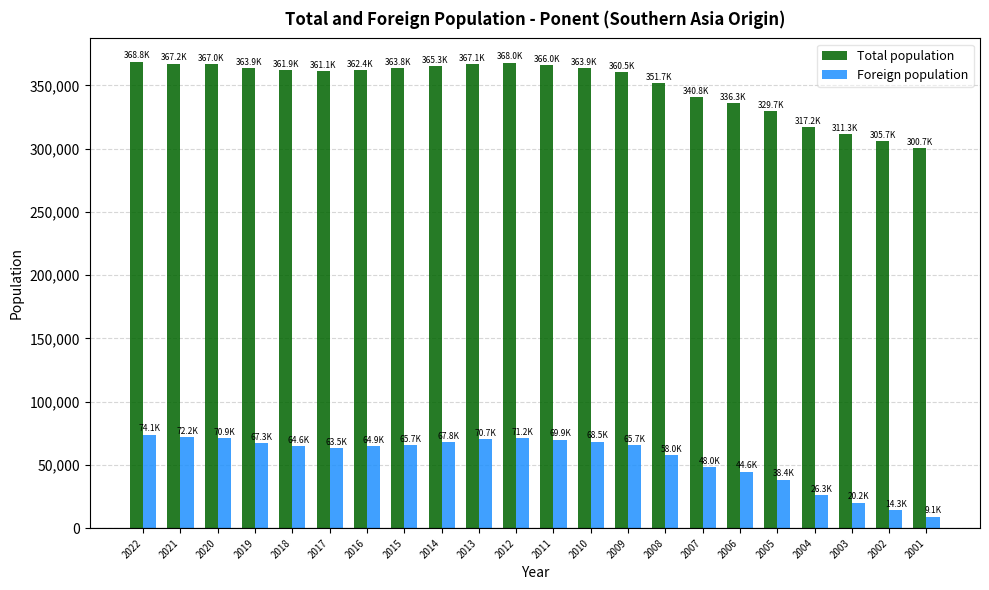

What is the spread (max minus min) of values at 2002?

291439